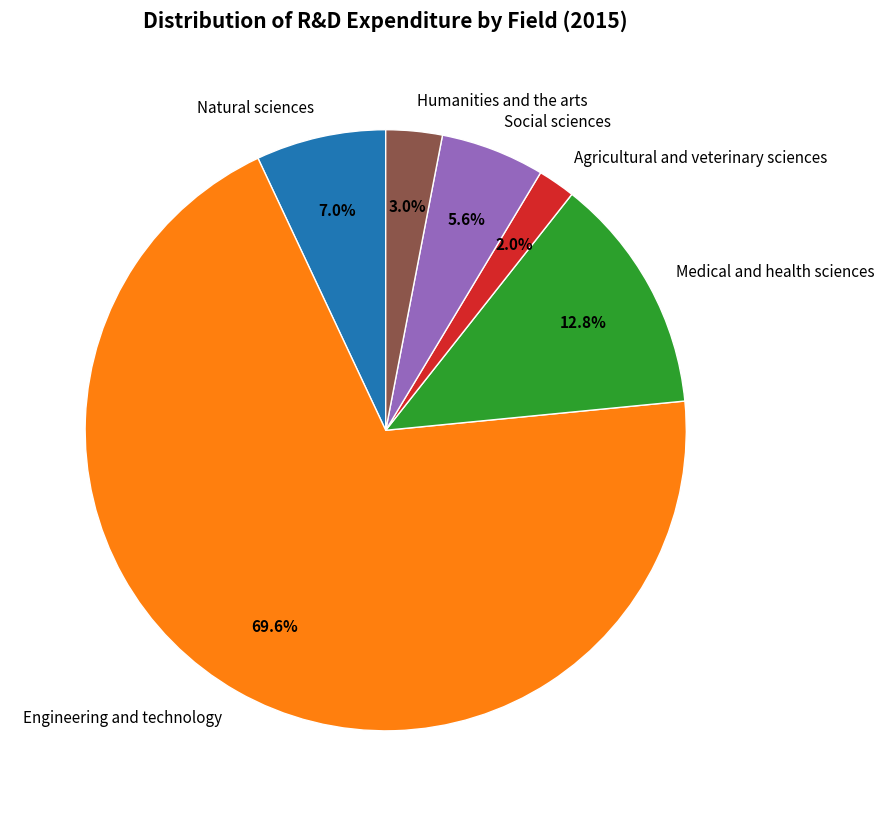

To the nearest percent, what is the combined percentage of Natural sciences and Humanities and the arts?

10%